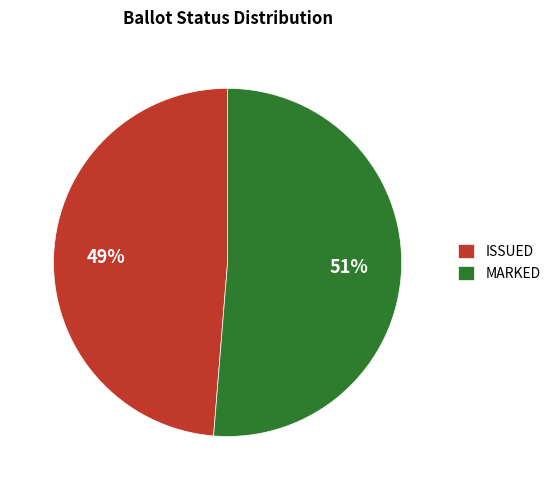

What is the smallest slice in the pie chart?

ISSUED